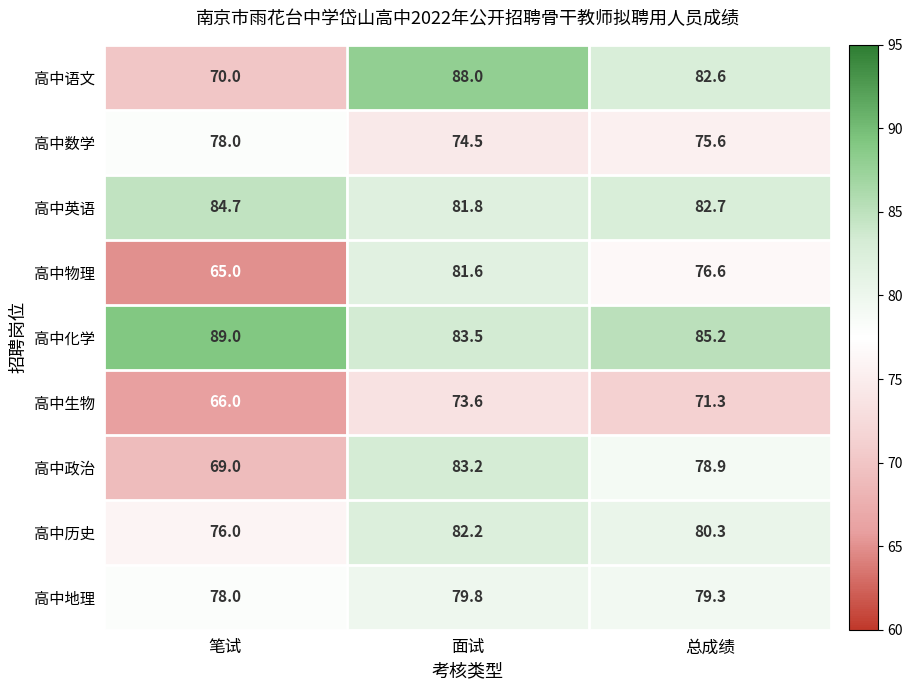

True or false: 高中化学 has a value of 89.0 at 笔试.

True